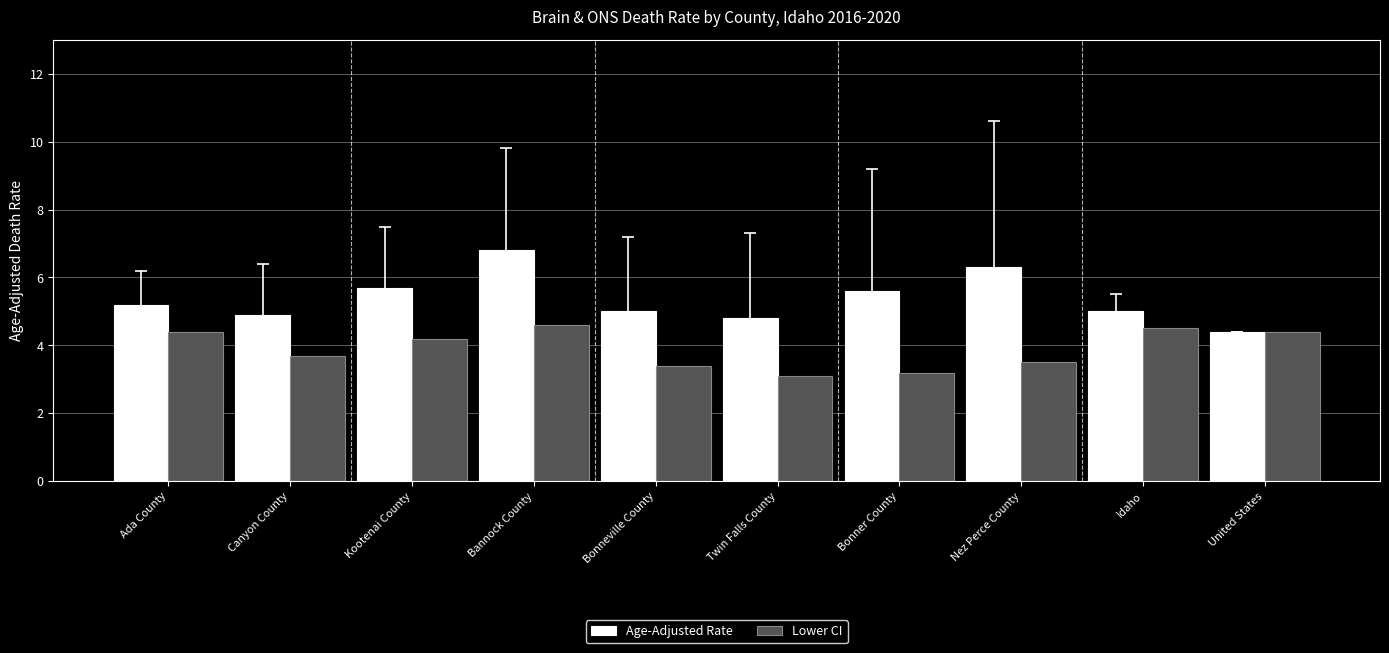

The Lower CI series shows 3.1 at Twin Falls County. True or false?

True